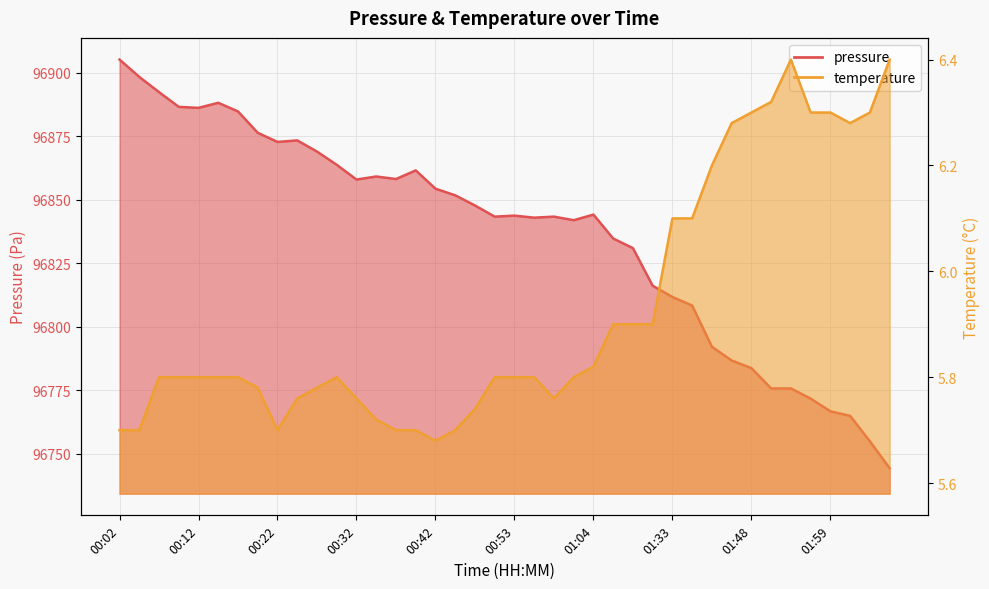

At which category does pressure reach its first local valley?

00:12